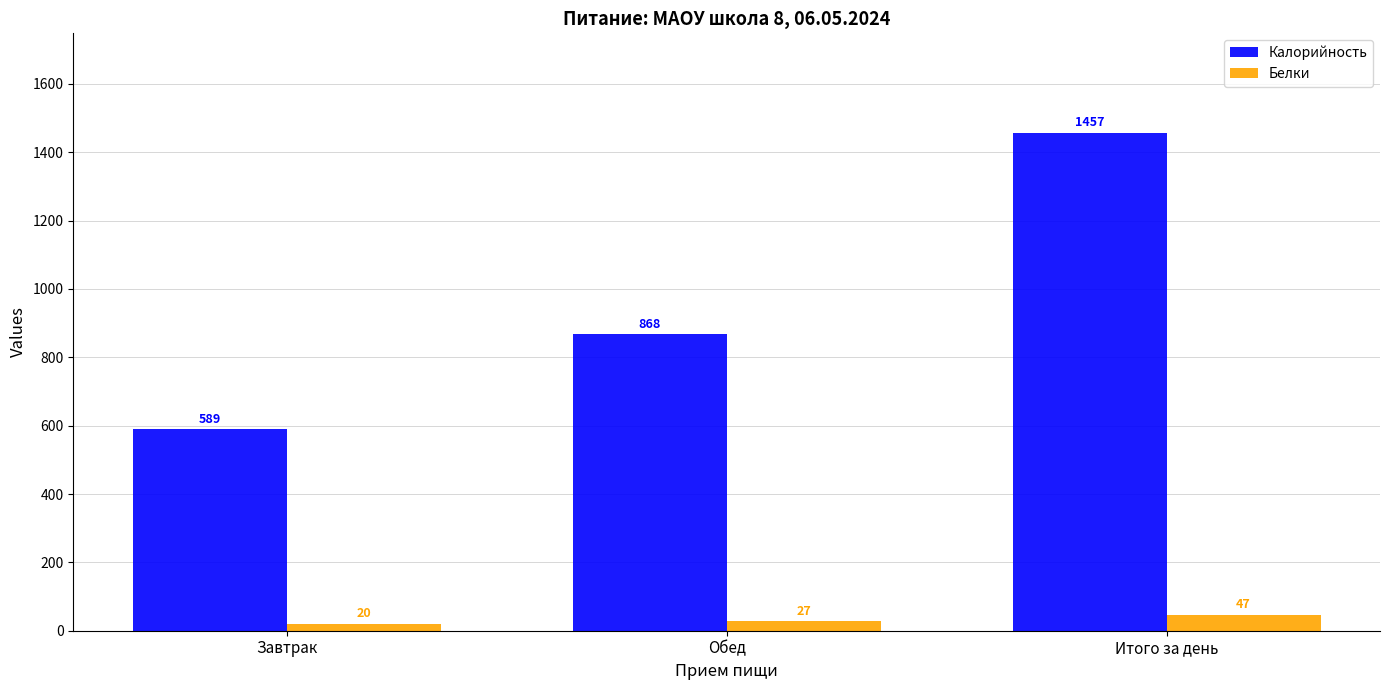

What is the average value of the Белки series?

31